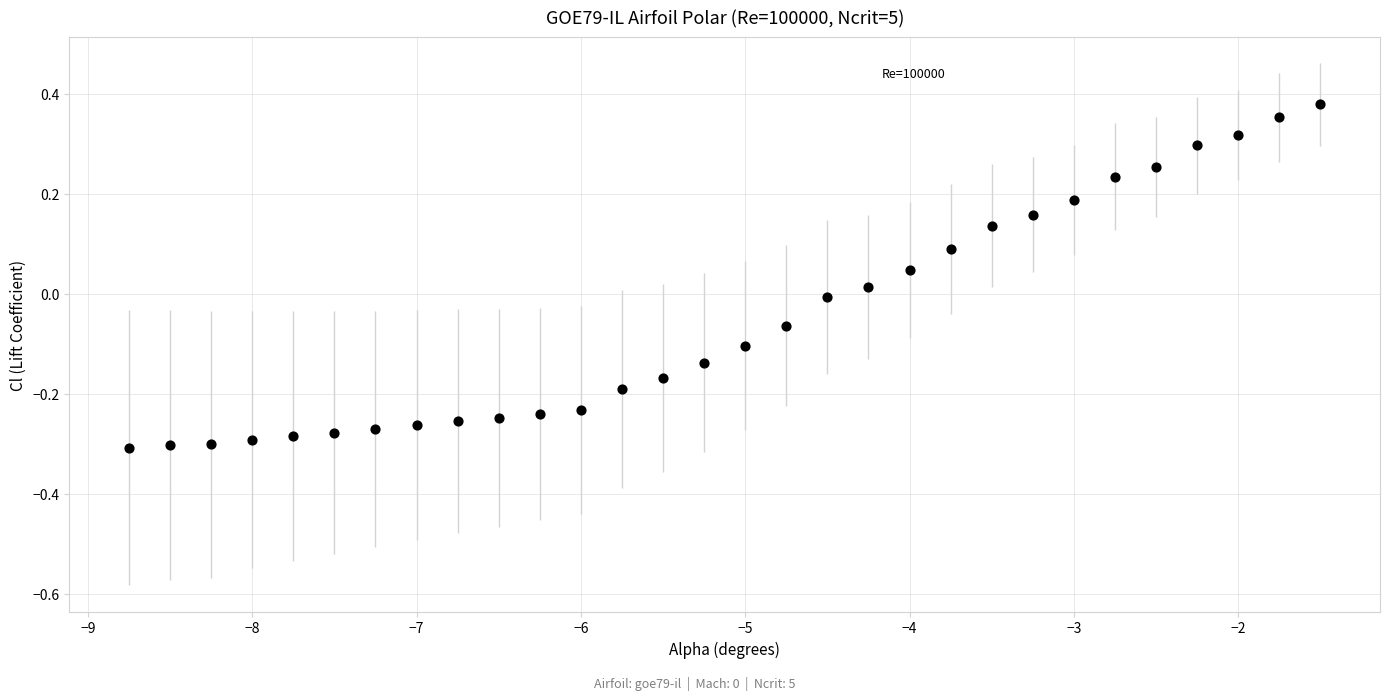

What is the range of X values (max minus min)?

7.2